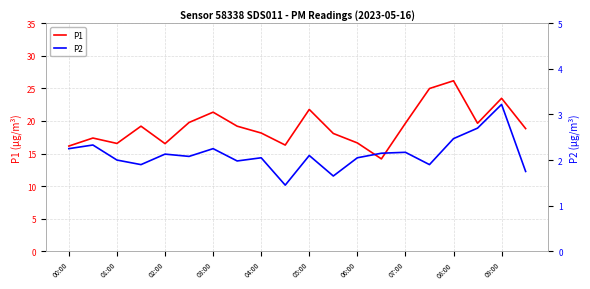

Is it true that P1 equals 9.8 at 05:00?

False